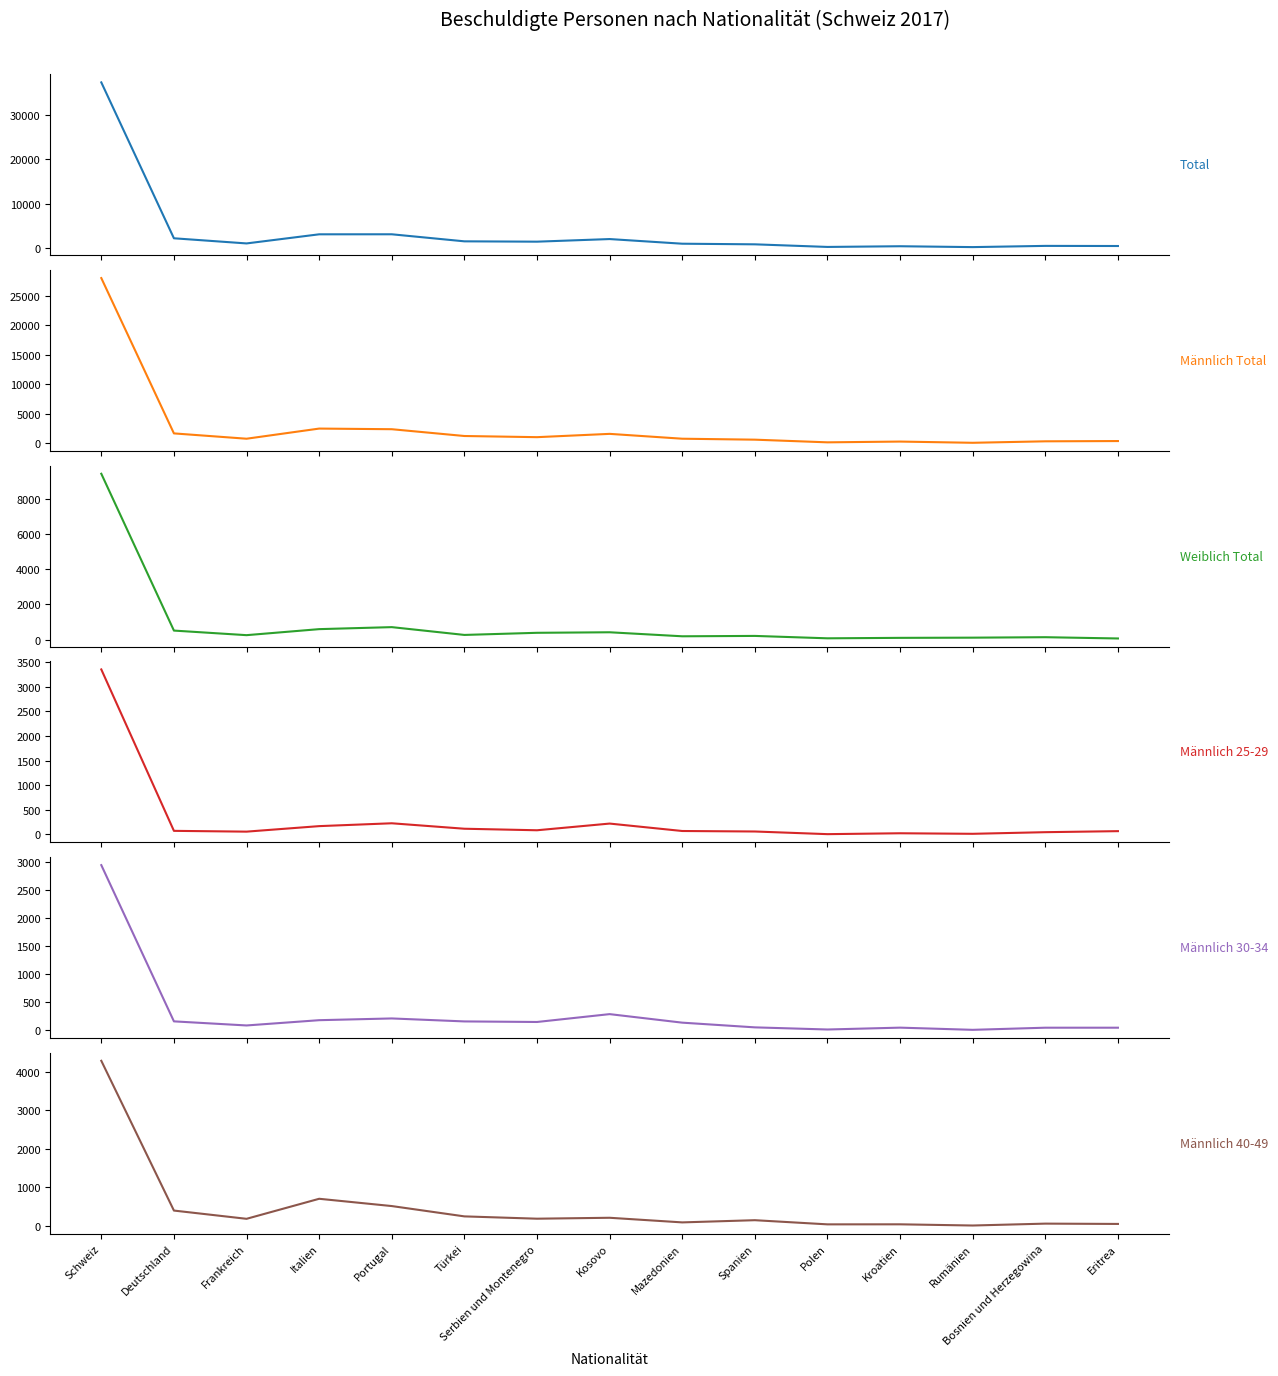

What is the label of the 6th point from the left?

Türkei